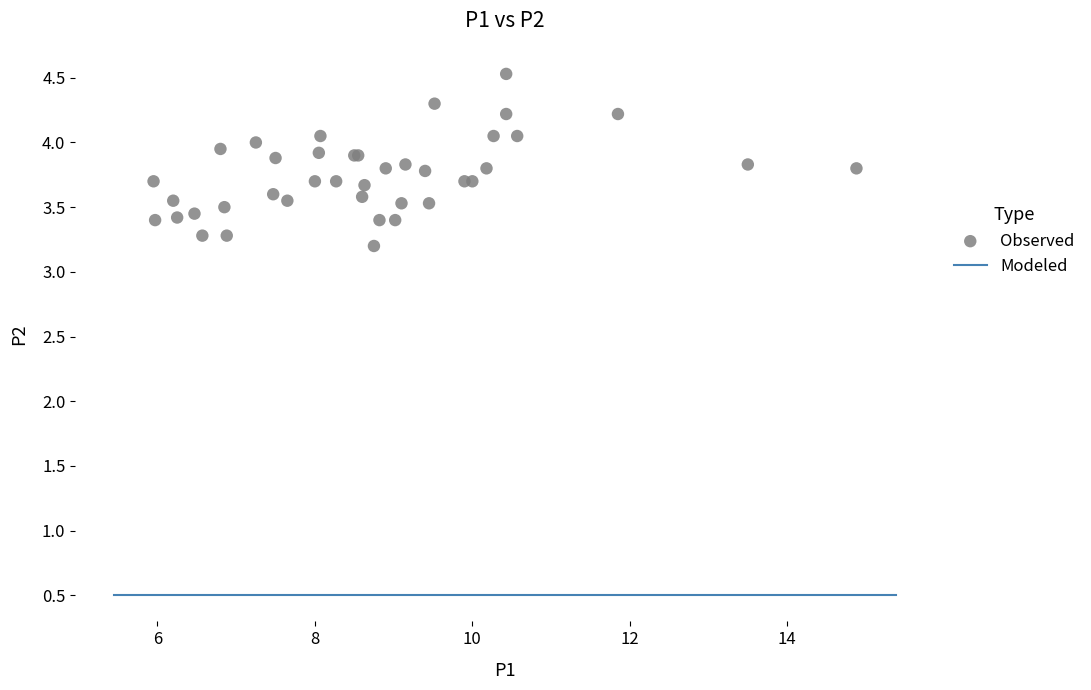

What Y value in the scatter plot is closest to 3?

3.2